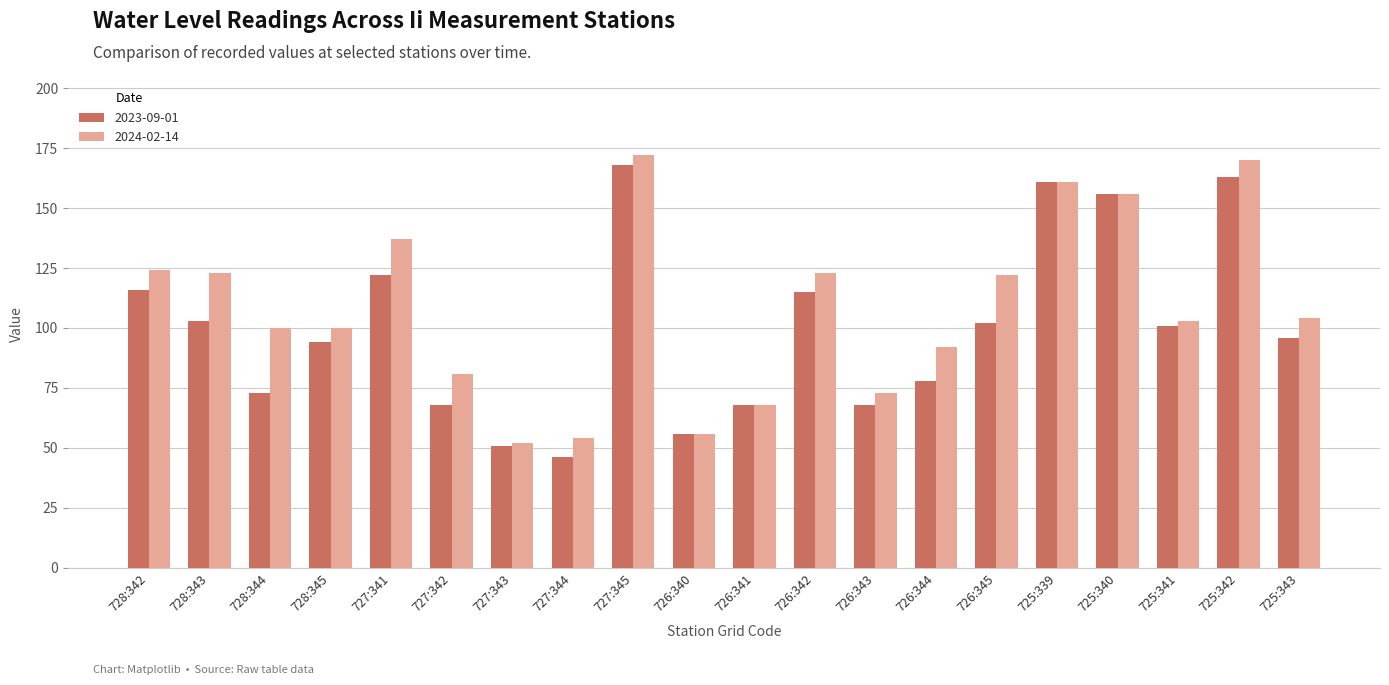

How many groups of bars are there?

20